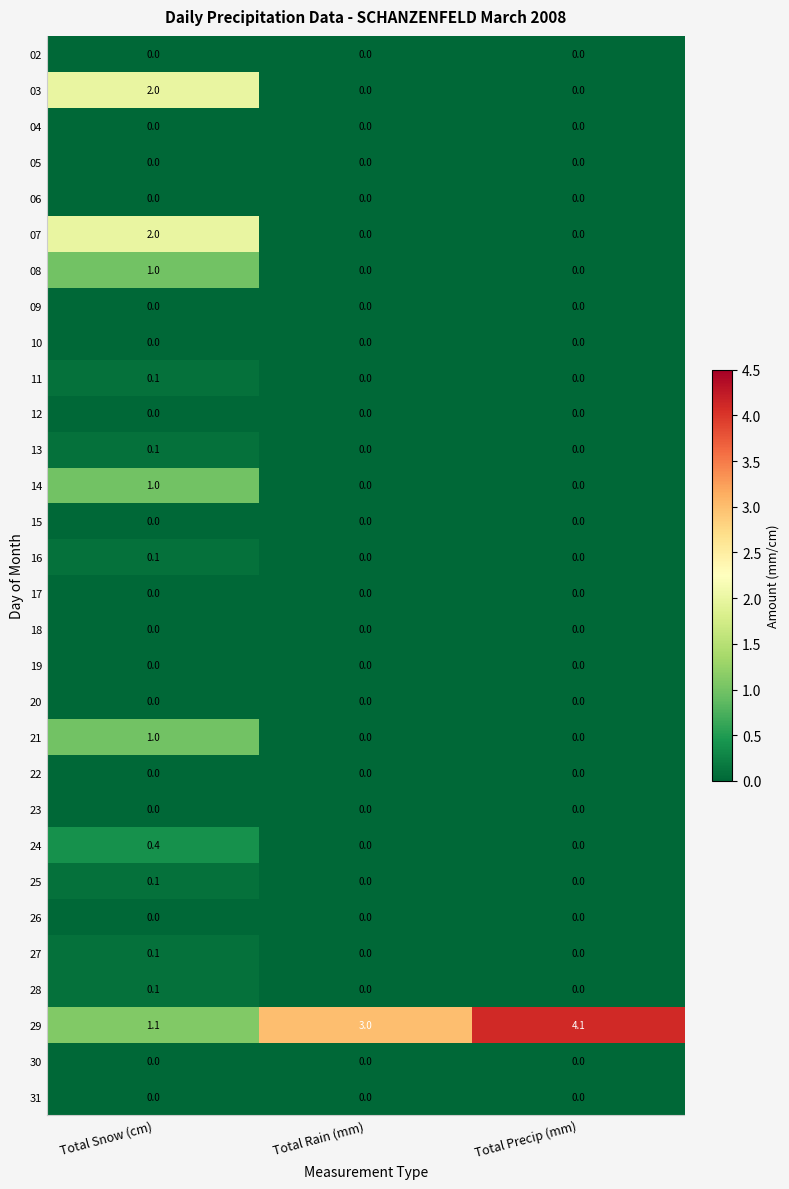

True or false: 18 has a value of 0.0 at Total Snow (cm).

True